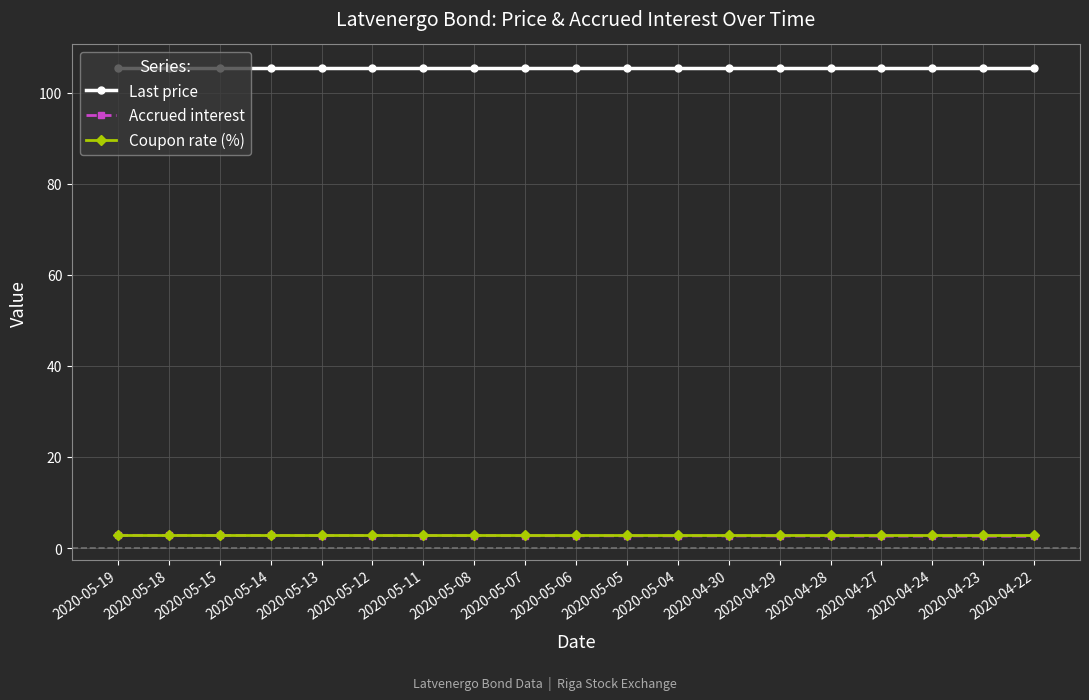

The value of Last price at 2020-04-22 is 58.0. True or false?

False